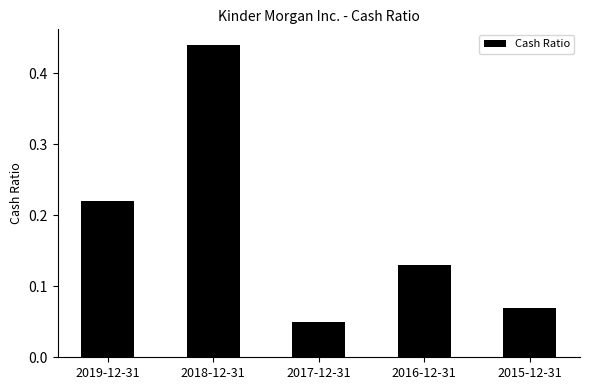

Is it true that the value at 2019-12-31 is 0.1?

False